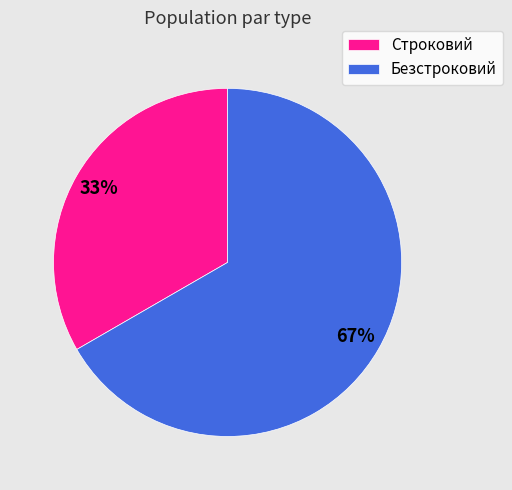

To the nearest percent, what is the average slice percentage?

50%